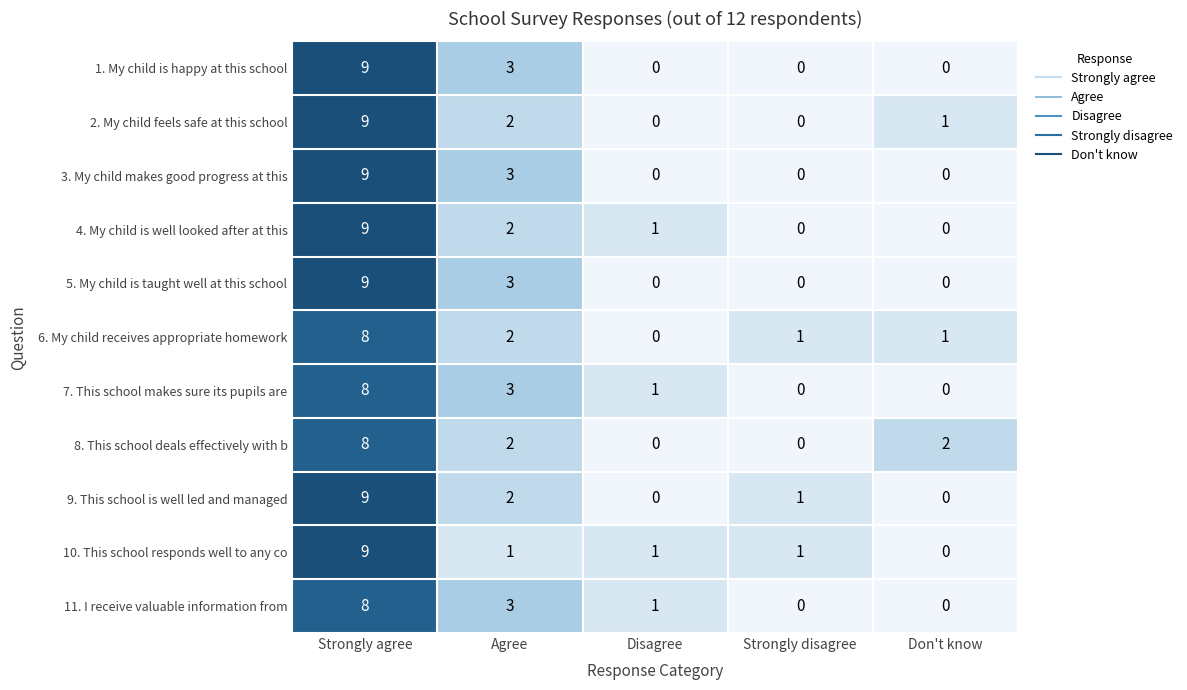

The value of 3. My child makes good progress at this at Don't know is -5. True or false?

False